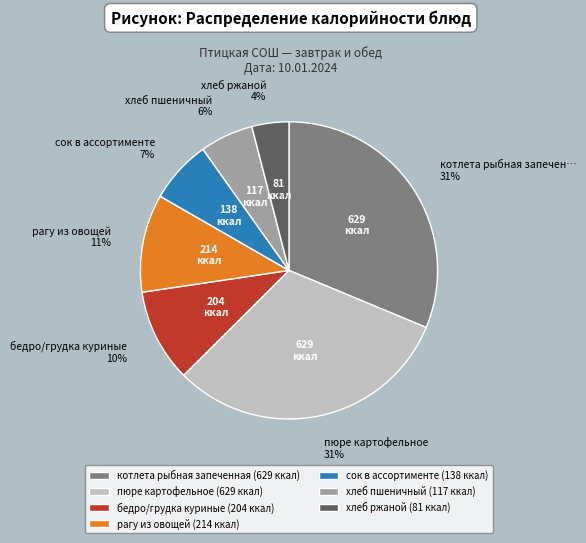

Does сок в ассортименте account for over 50% of the chart?

No